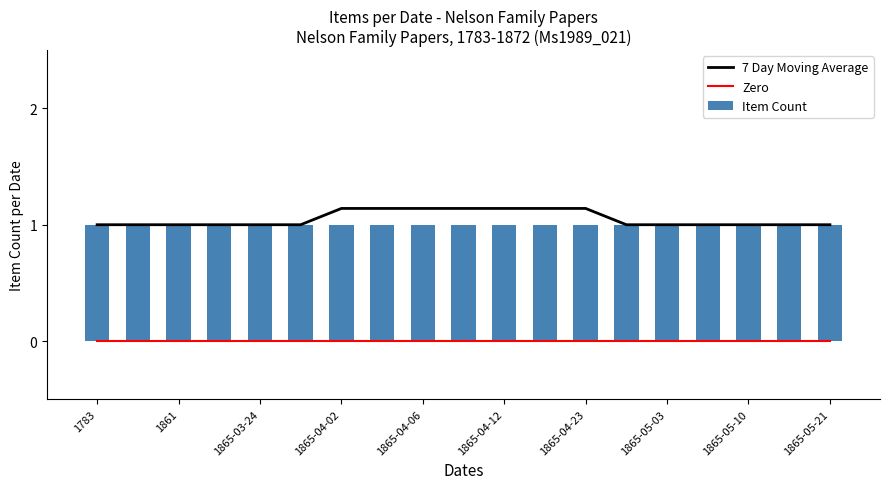

Which series has the widest spread of values?

7 Day Moving Average